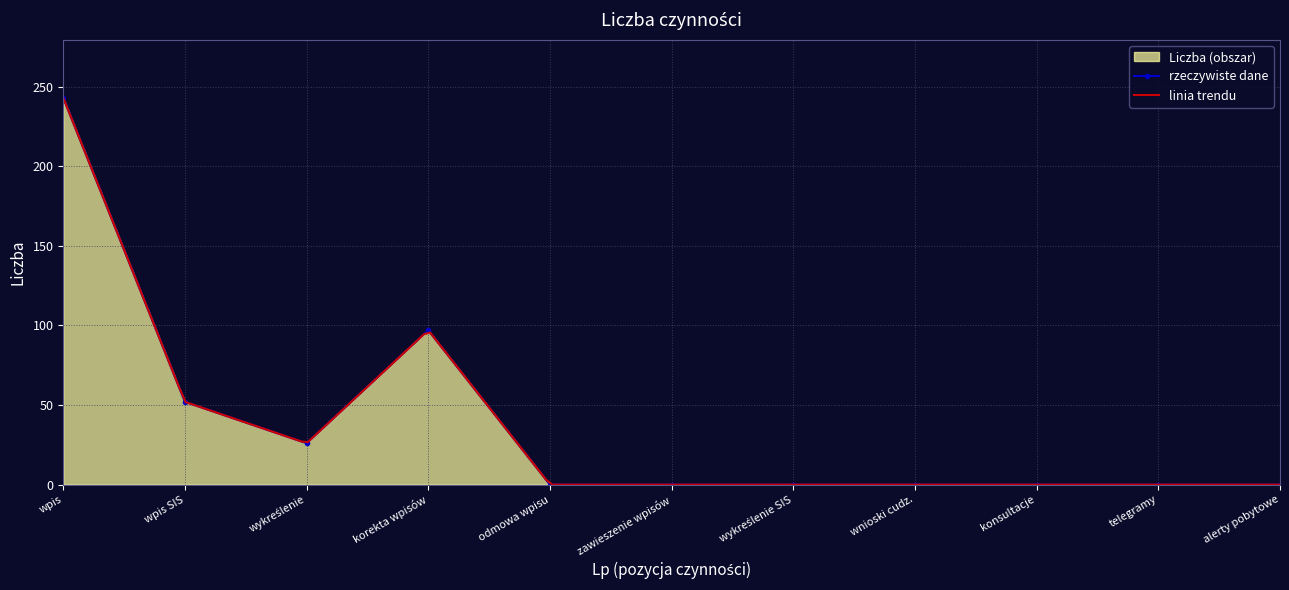

Rank the categories by value from highest to lowest.

wpis, korekta wpisów, wpis SIS, wykreślenie, odmowa wpisu, zawieszenie wpisów, wykreślenie SIS, wnioski cudz., konsultacje, telegramy, alerty pobytowe